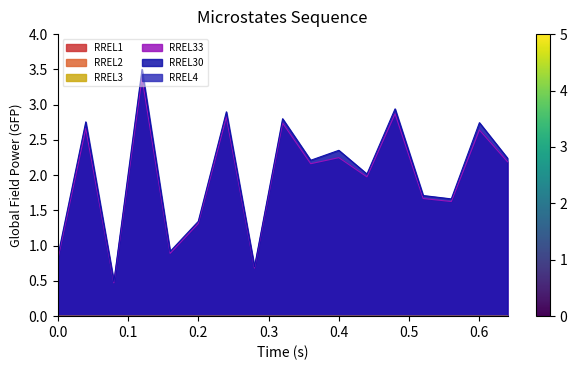

Reading left to right, list all the values displayed in this chart.

RREL1: 0.0	0.0	0.0	0.0	0.0	0.0	0.0	0.0	0.0	0.0	0.0	0.0	0.0	0.0	0.0	0.0	0.0
RREL2: 0.0	0.0	0.0	0.0	0.0	0.0	0.0	0.0	0.0	0.0	0.0	0.0	0.0	0.0	0.0	0.0	0.0
RREL3: 0.0	0.0	0.0	0.0	0.0	0.0	0.0	0.0	0.0	0.0	0.0	0.0	0.0	0.0	0.0	0.0	0.0
RREL33: 0.8	2.7	0.5	3.4	0.9	1.3	2.8	0.7	2.7	2.2	2.2	2.0	2.9	1.7	1.6	2.6	2.2
RREL30: 0.8	2.8	0.5	3.5	0.9	1.3	2.9	0.7	2.8	2.2	2.4	2.0	2.9	1.7	1.7	2.7	2.2
RREL4: 0.0	0.0	0.0	0.0	0.0	0.0	0.0	0.0	0.0	0.0	0.0	0.0	0.0	0.0	0.0	0.0	0.0